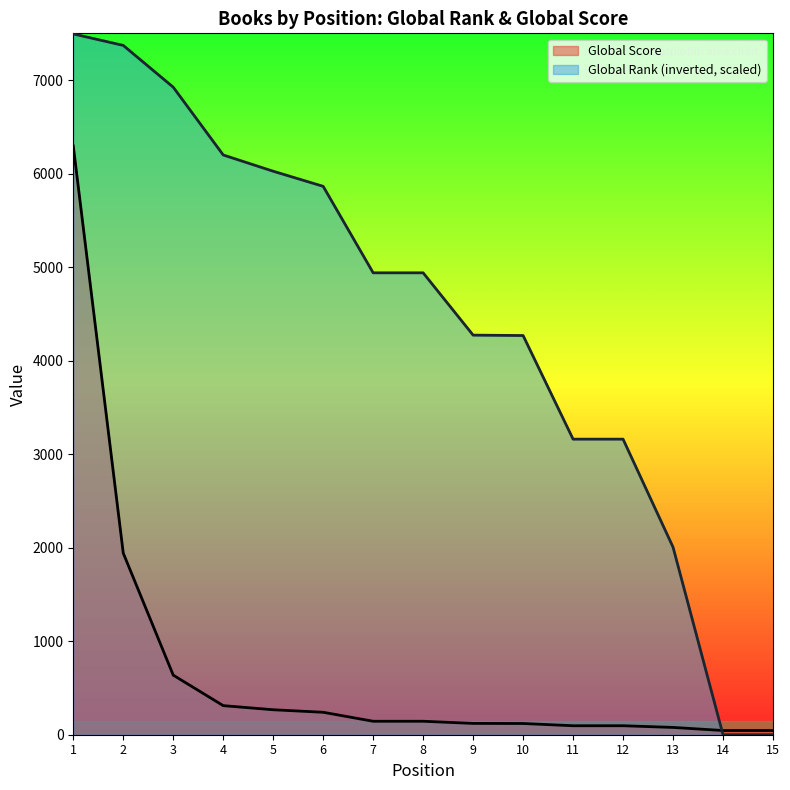

Count the number of data series in this chart.

2